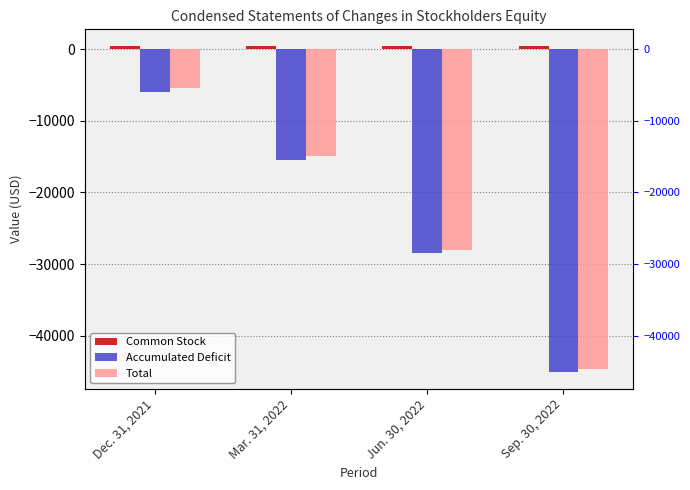

What is the label of the 1st bar from the left?

Dec. 31, 2021